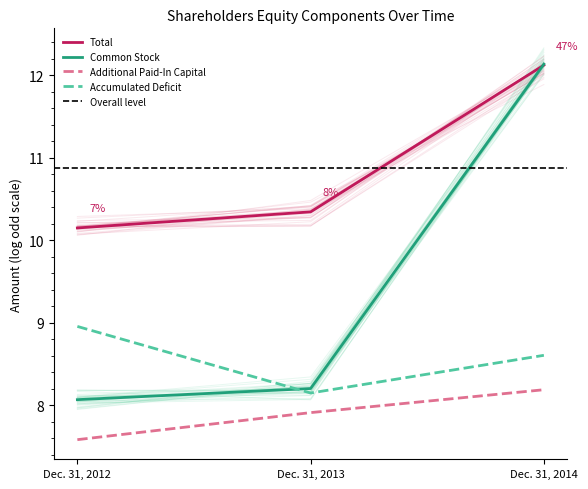

What are all the series names shown in the legend?

Total, Common Stock, Additional Paid-In Capital, Accumulated Deficit